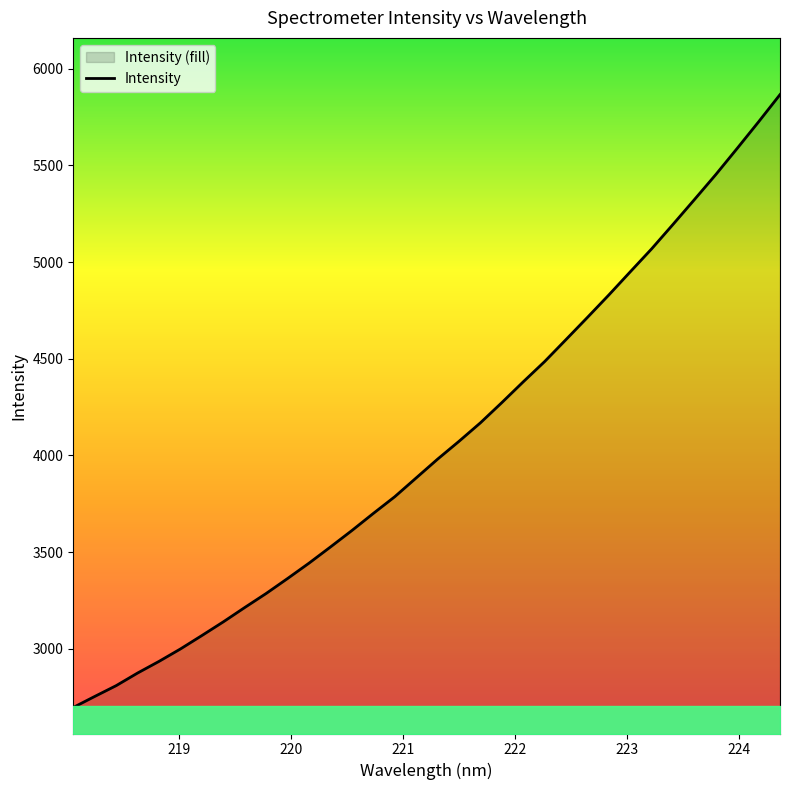

What is the difference between the maximum and minimum values?

3170.0